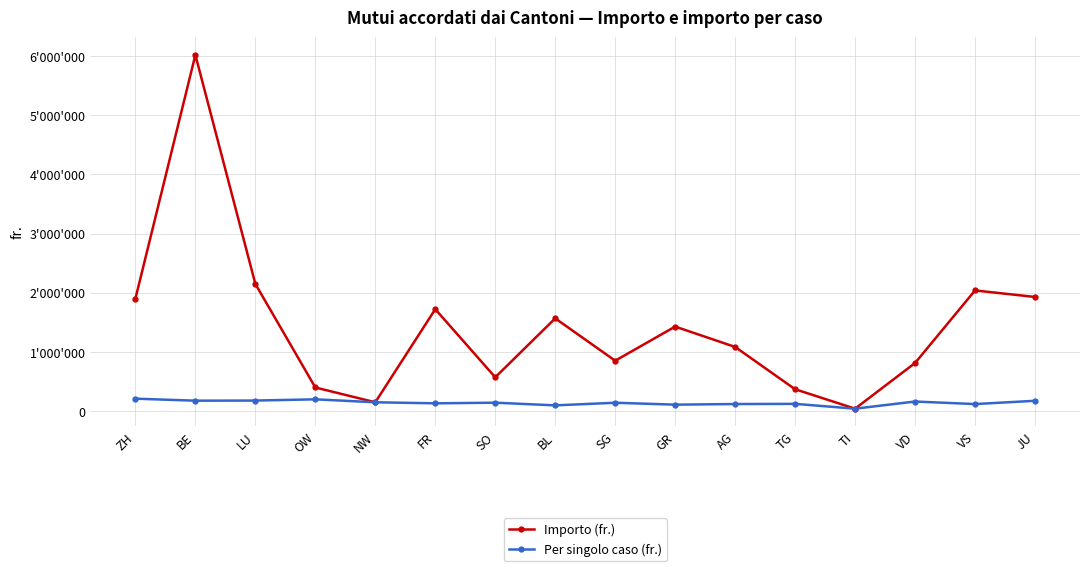

Where is Importo (fr.) nearest to the value 3029150?

LU